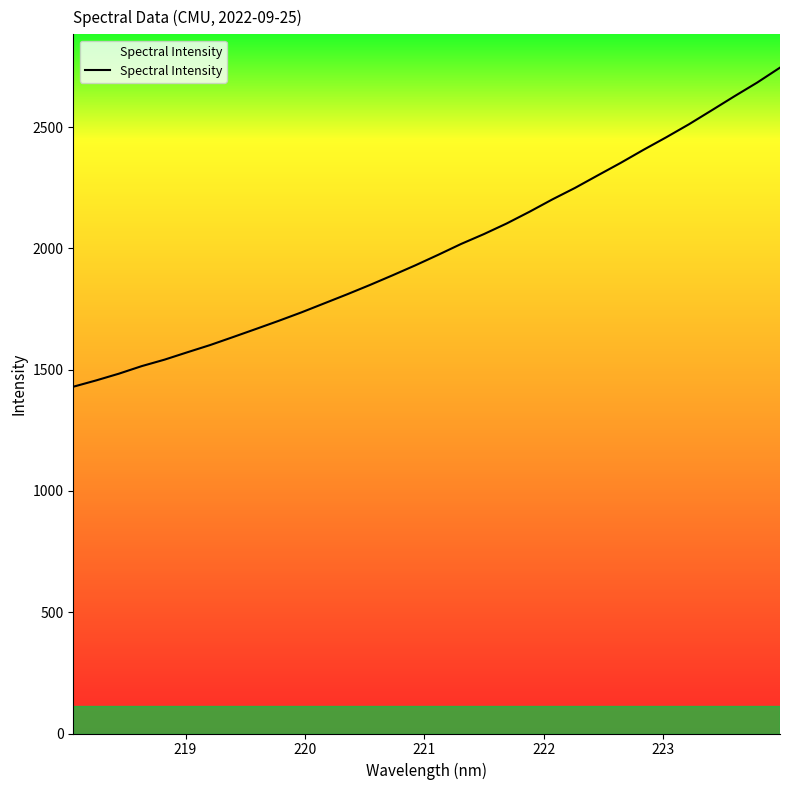

What is the difference between the maximum and minimum values?

1315.5